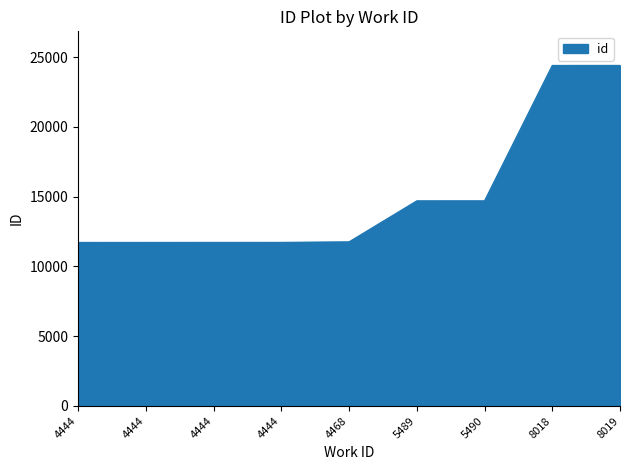

At which label is the value closest to 18062?

5490